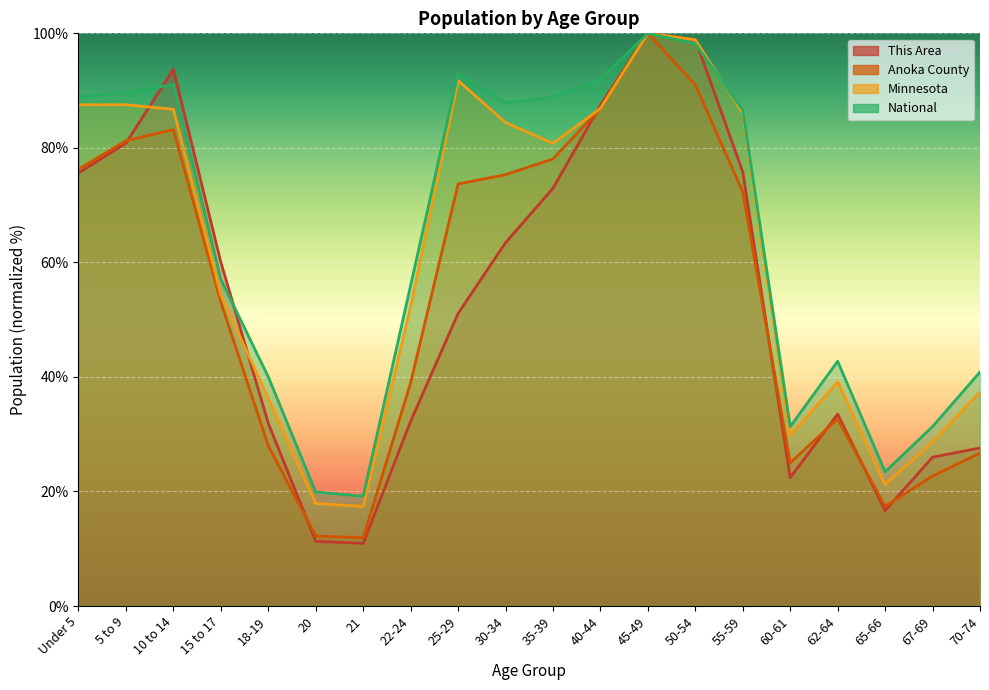

Where do National and Minnesota first cross each other?

50-54 and 55-59